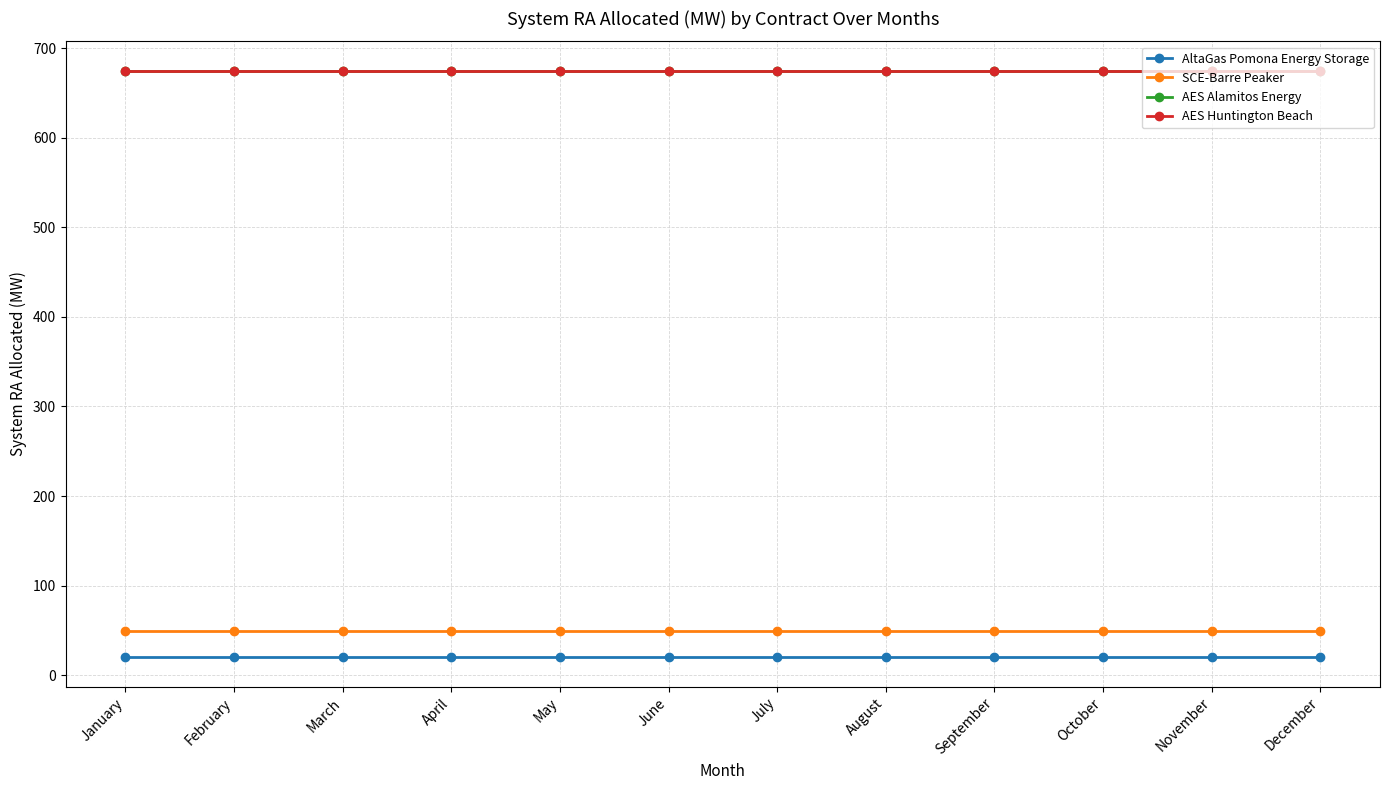

Read the SCE-Barre Peaker value at November.

49.0